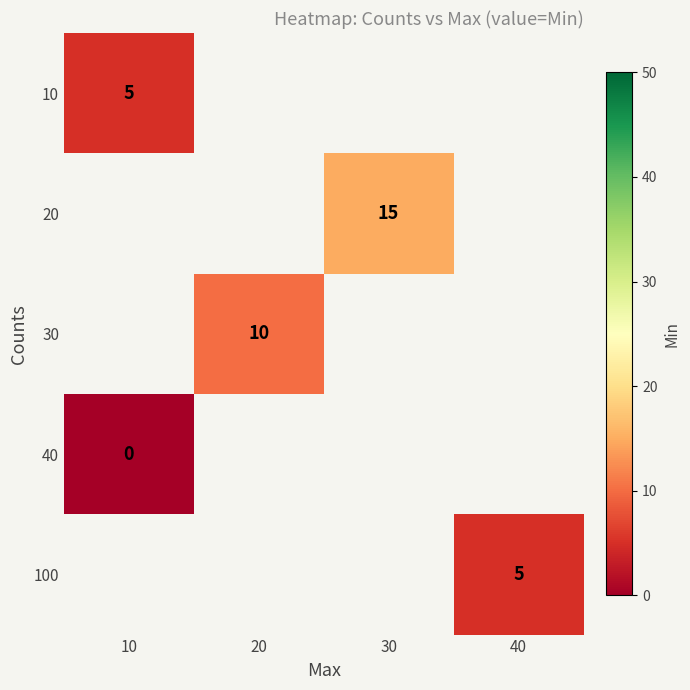

At how many categories does at least one series exceed 2?

4